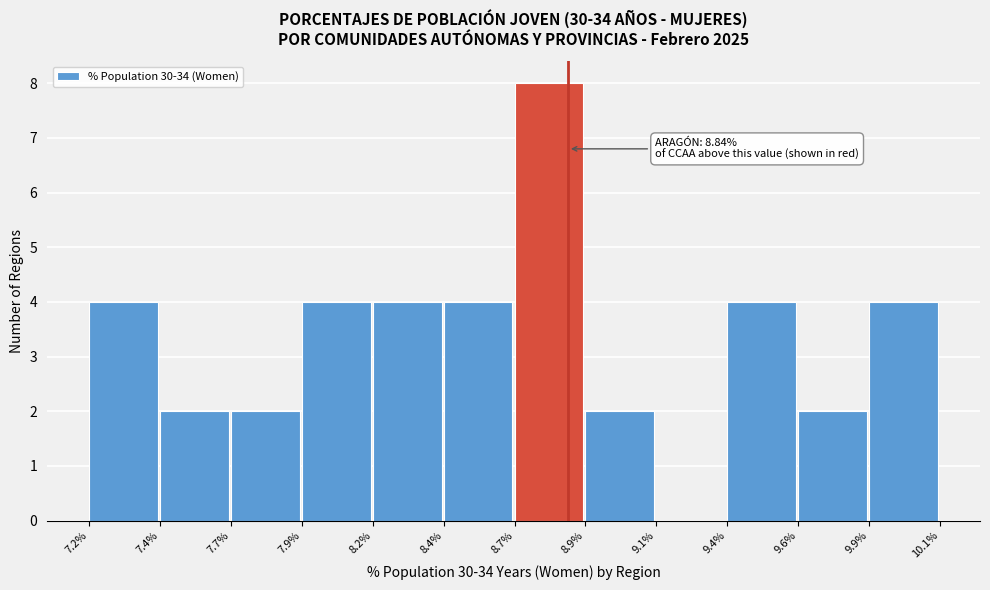

Reading left to right, list all the values displayed in this chart.

7.2%=4	7.4%=2	7.7%=2	7.9%=4	8.2%=4	8.4%=4	8.7%=8	8.9%=2	9.1%=0	9.4%=4	9.6%=2	9.9%=4